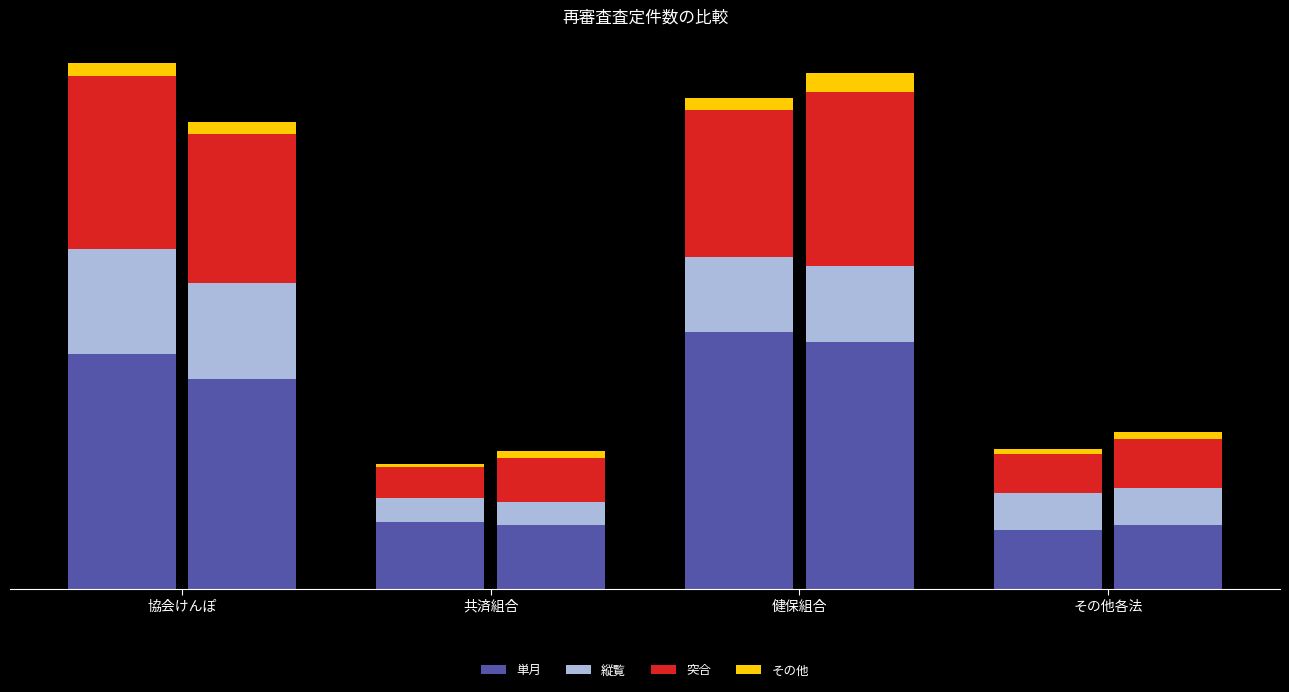

What is the difference between the highest and lowest values at 共済組合（単月）?

10485